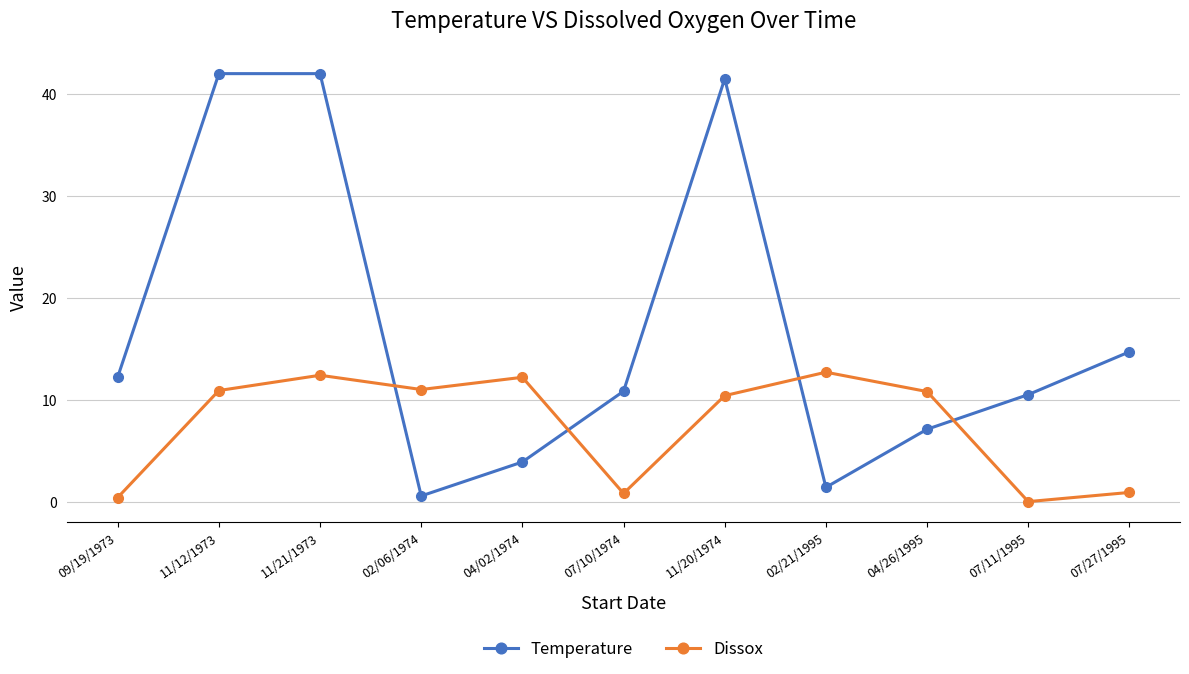

At how many categories does at least one series exceed 10?

11